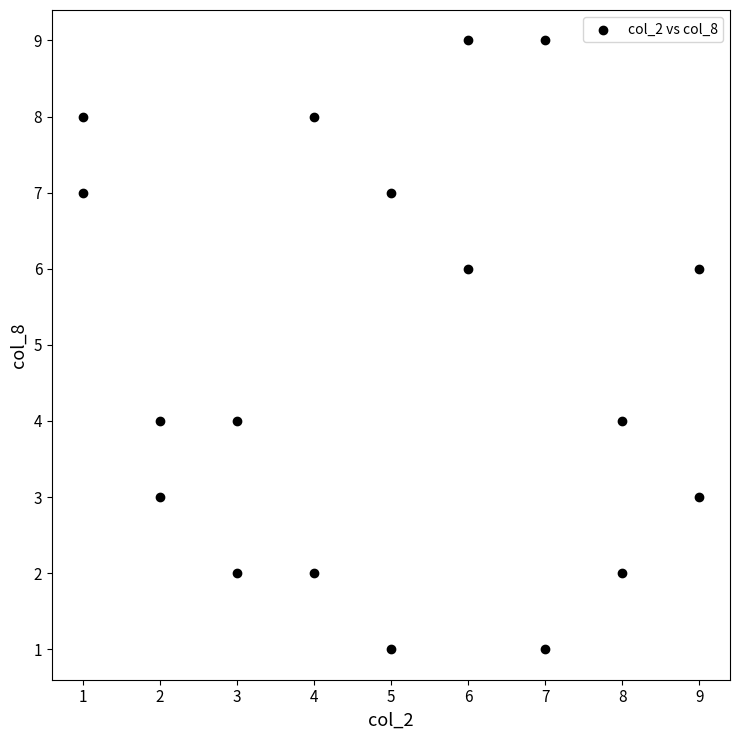

What is the range of X values (max minus min)?

8